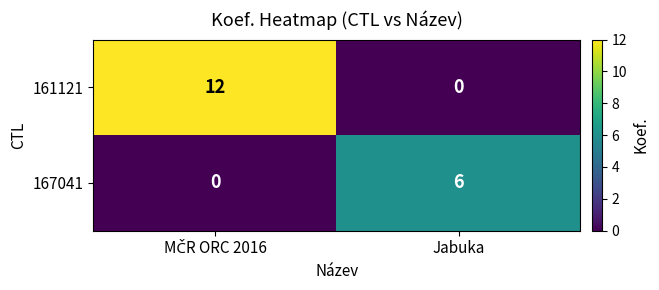

List the series in order of their peak value, highest first.

161121, 167041